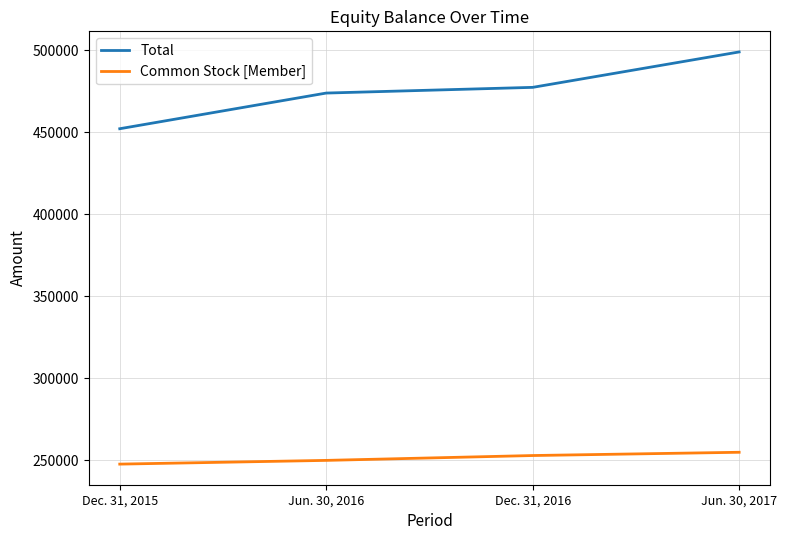

True or false: Common Stock [Member] has a value of 254808 at Jun. 30, 2017.

True